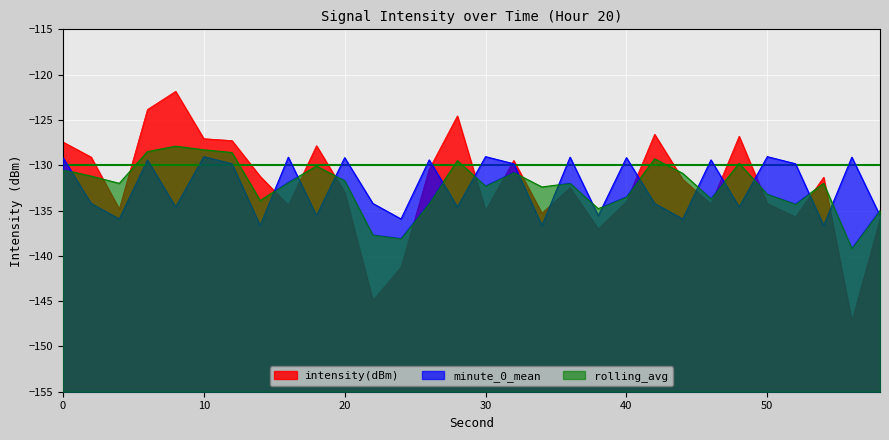

Which label corresponds to the smallest value in the chart?

56